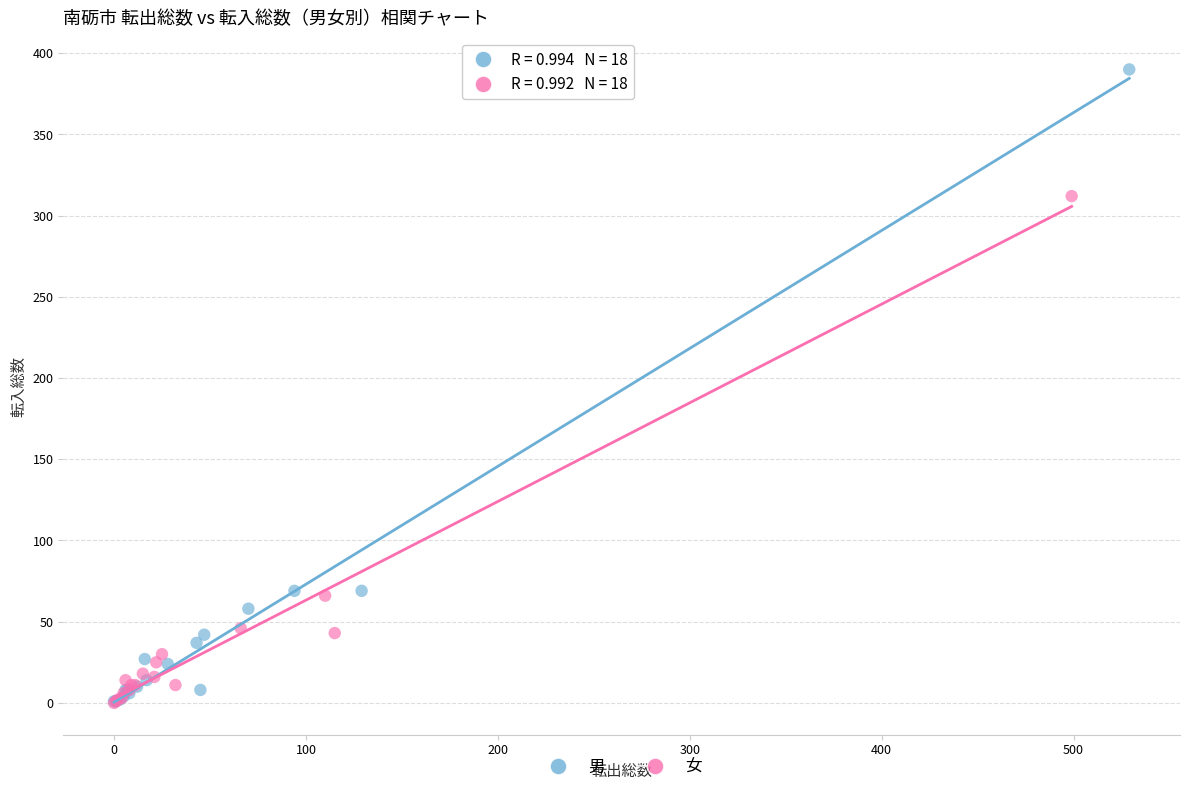

Which series has the largest Y range (max minus min)?

男